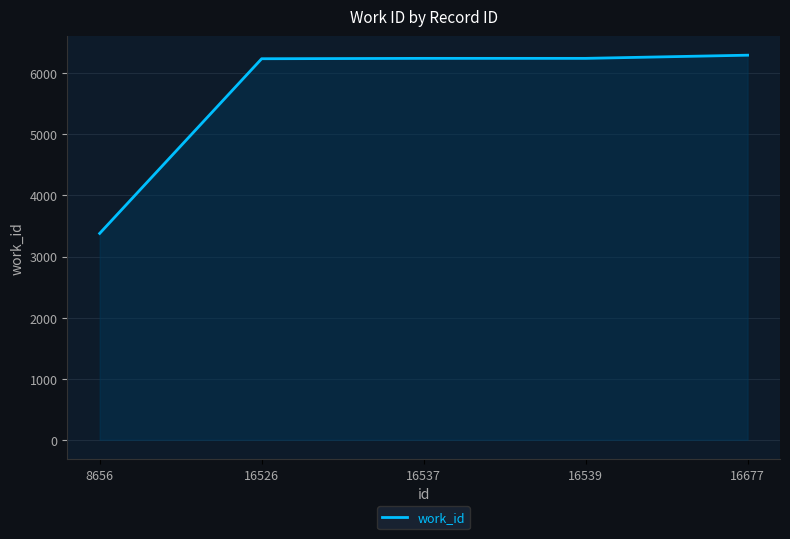

Which category has the lowest value across all series?

8656